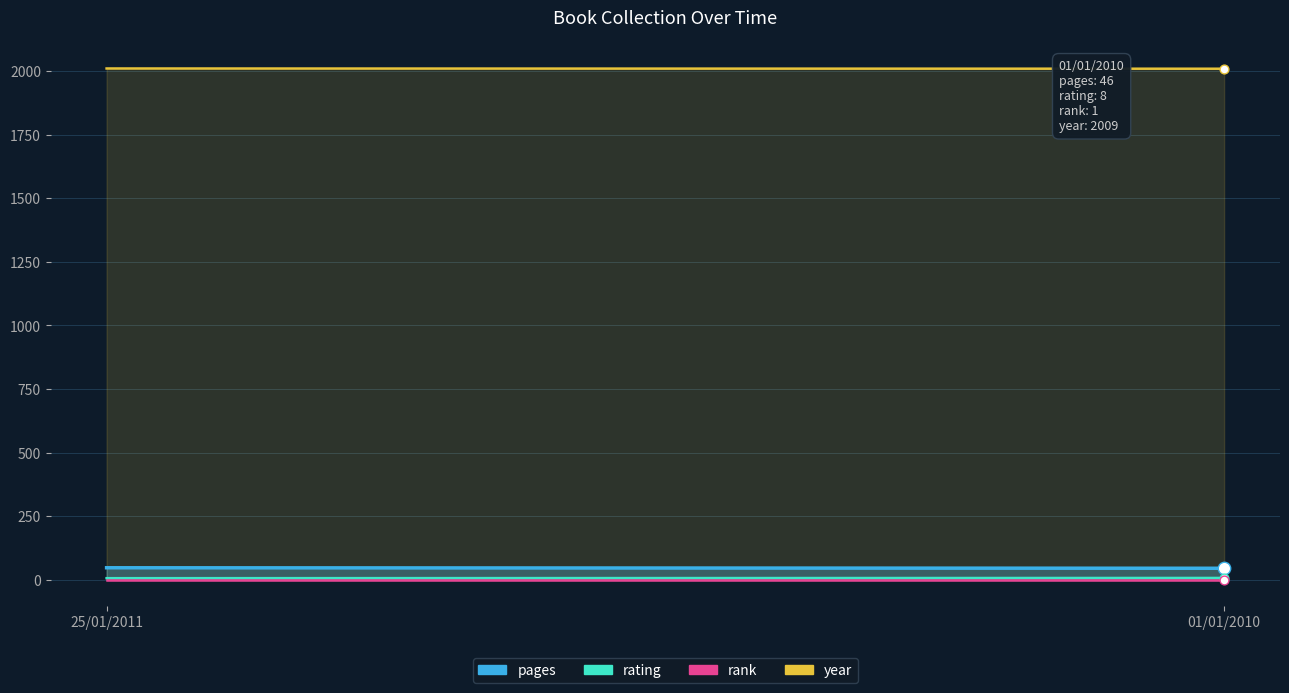

What is the total value across all series at 25/01/2011?

2066